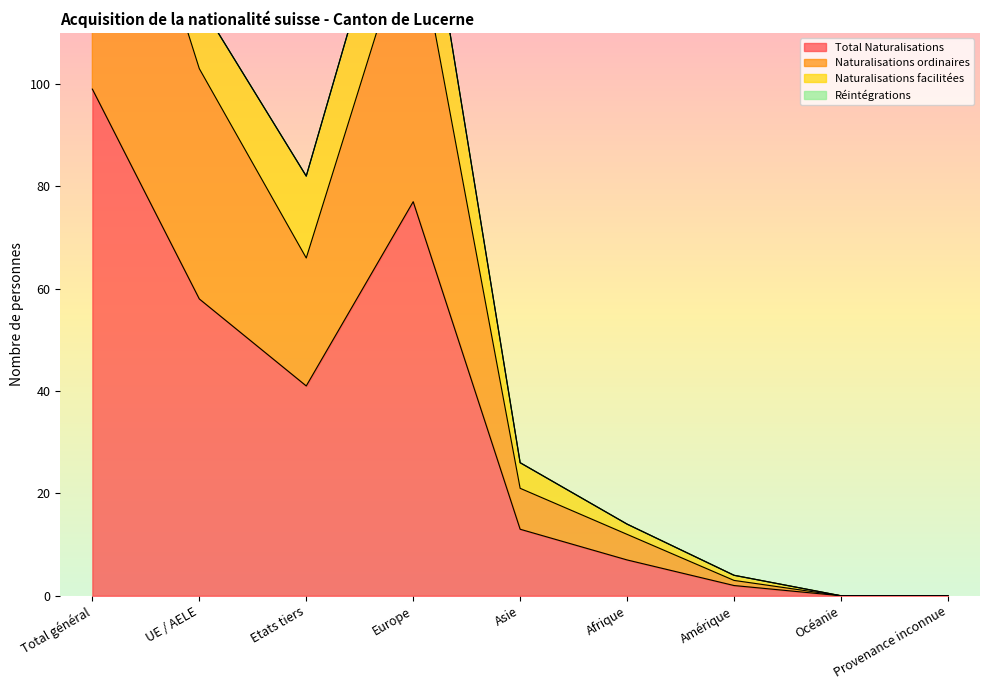

At how many categories does at least one series exceed 173?

1